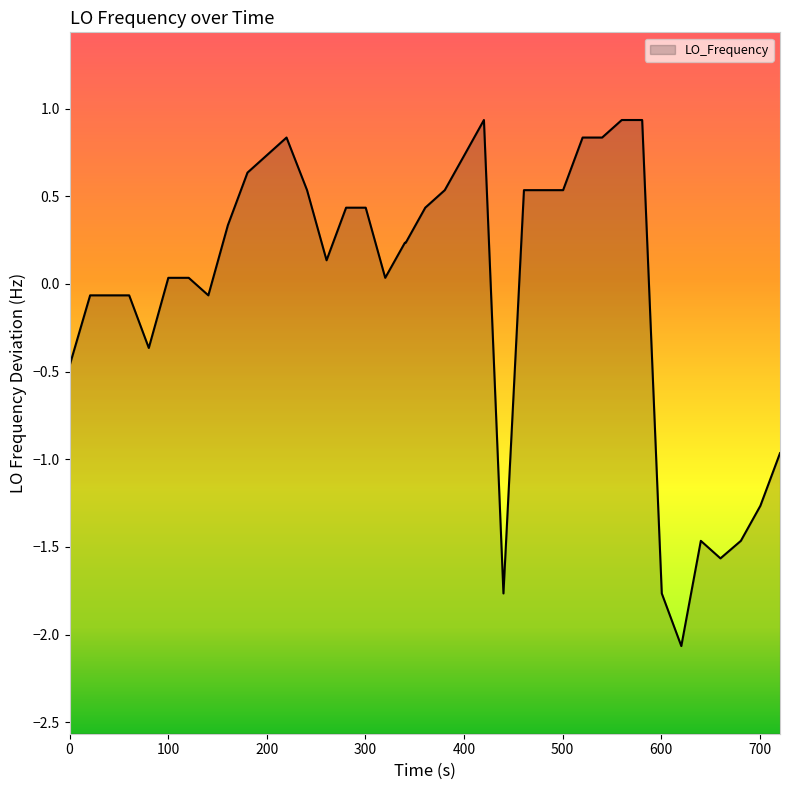

What is the value of the 13th point from the left?

0.8